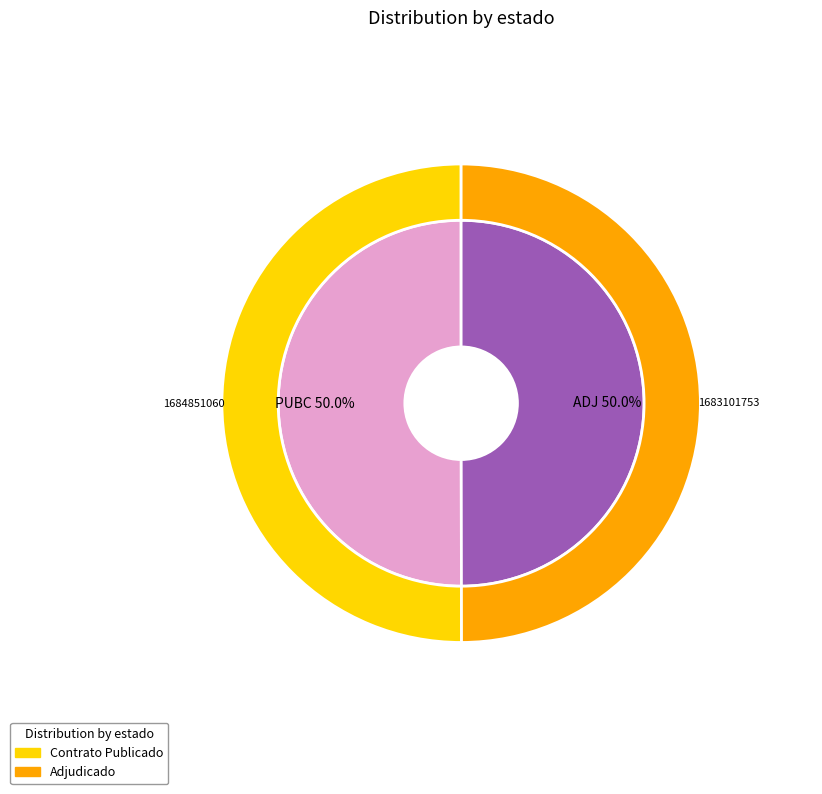

True or false: PUBC accounts for 40% of the total.

False